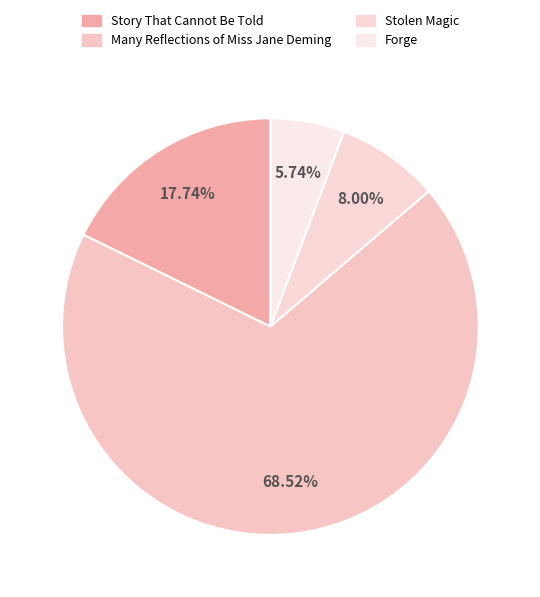

Which category has the smallest portion of the pie?

Forge